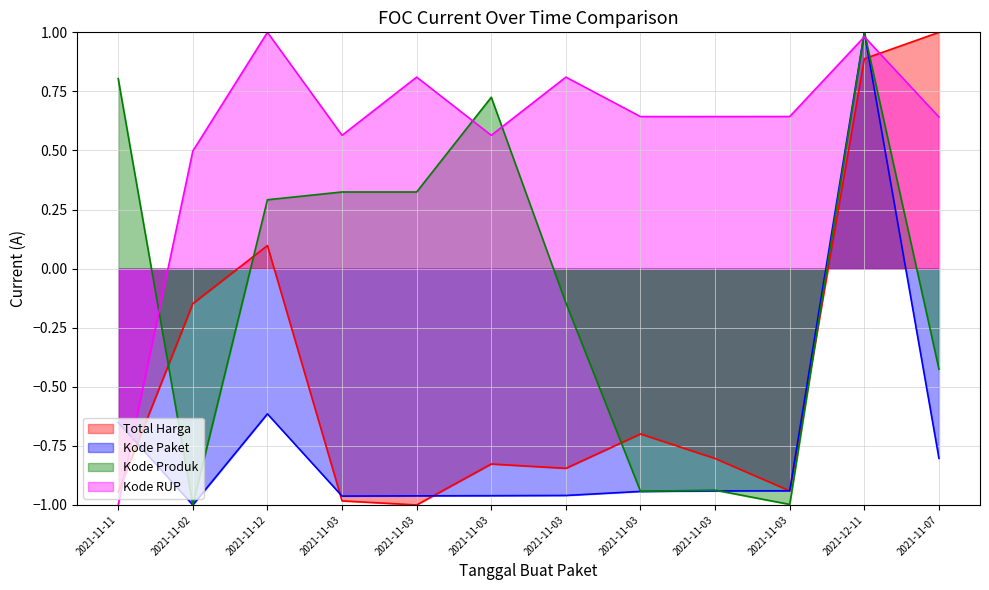

Rank the series by their maximum value, from lowest to highest.

Total Harga, Kode Paket, Kode Produk, Kode RUP